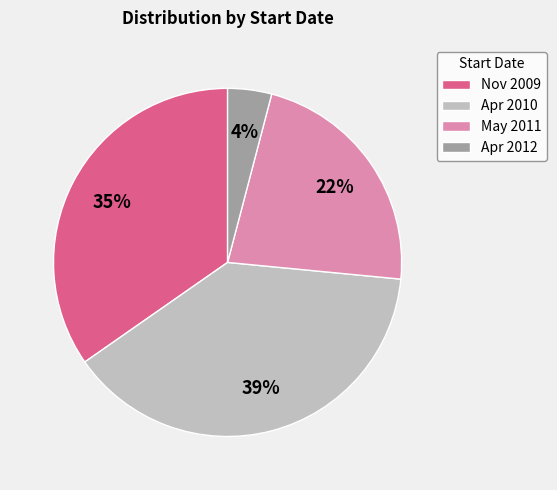

Is there a majority slice in this chart?

No